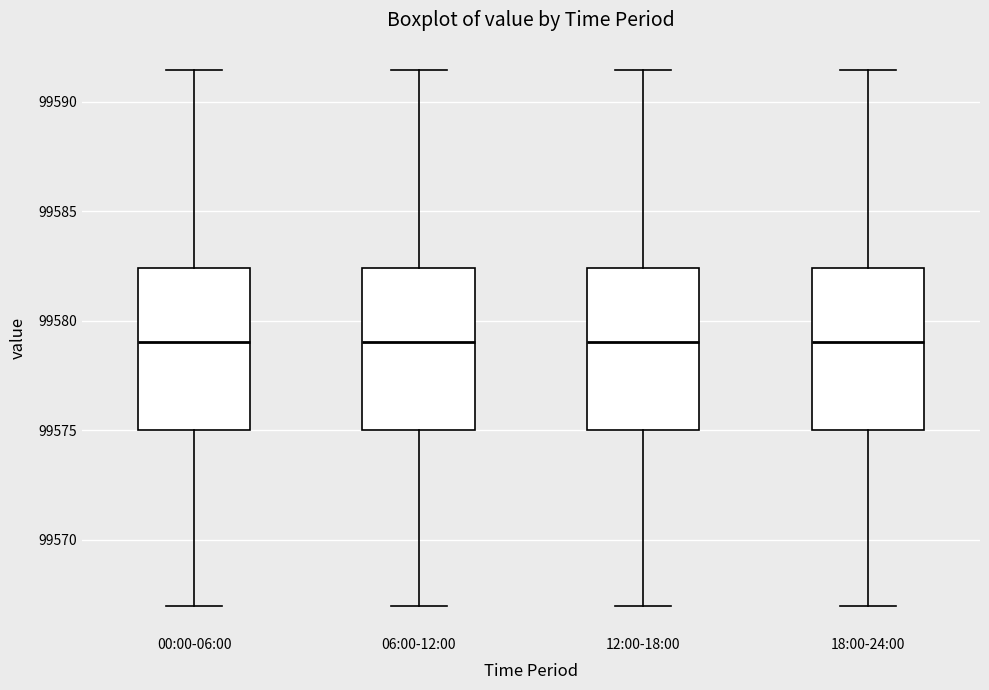

Reading left to right, transcribe this box plot: for each box, give where its median line is, the range the box spans, and where its two whiskers end, as read against the y-axis. The values are not printed on the chart, so give them approximately, as read against the axis.

00:00-06:00: median 99579.0, box 99575.0 to 99582.5, whiskers 99567.0 to 99591.5
06:00-12:00: median 99579.0, box 99575.0 to 99582.5, whiskers 99567.0 to 99591.5
12:00-18:00: median 99579.0, box 99575.0 to 99582.5, whiskers 99567.0 to 99591.5
18:00-24:00: median 99579.0, box 99575.0 to 99582.5, whiskers 99567.0 to 99591.5